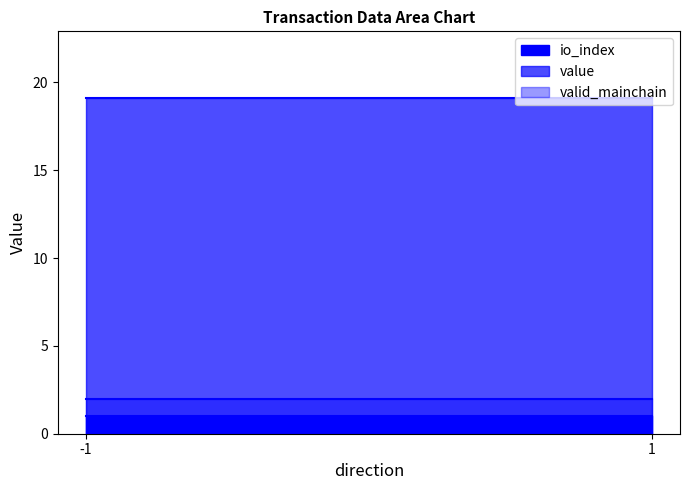

True or false: valid_mainchain has a value of 0.4 at 1.

False